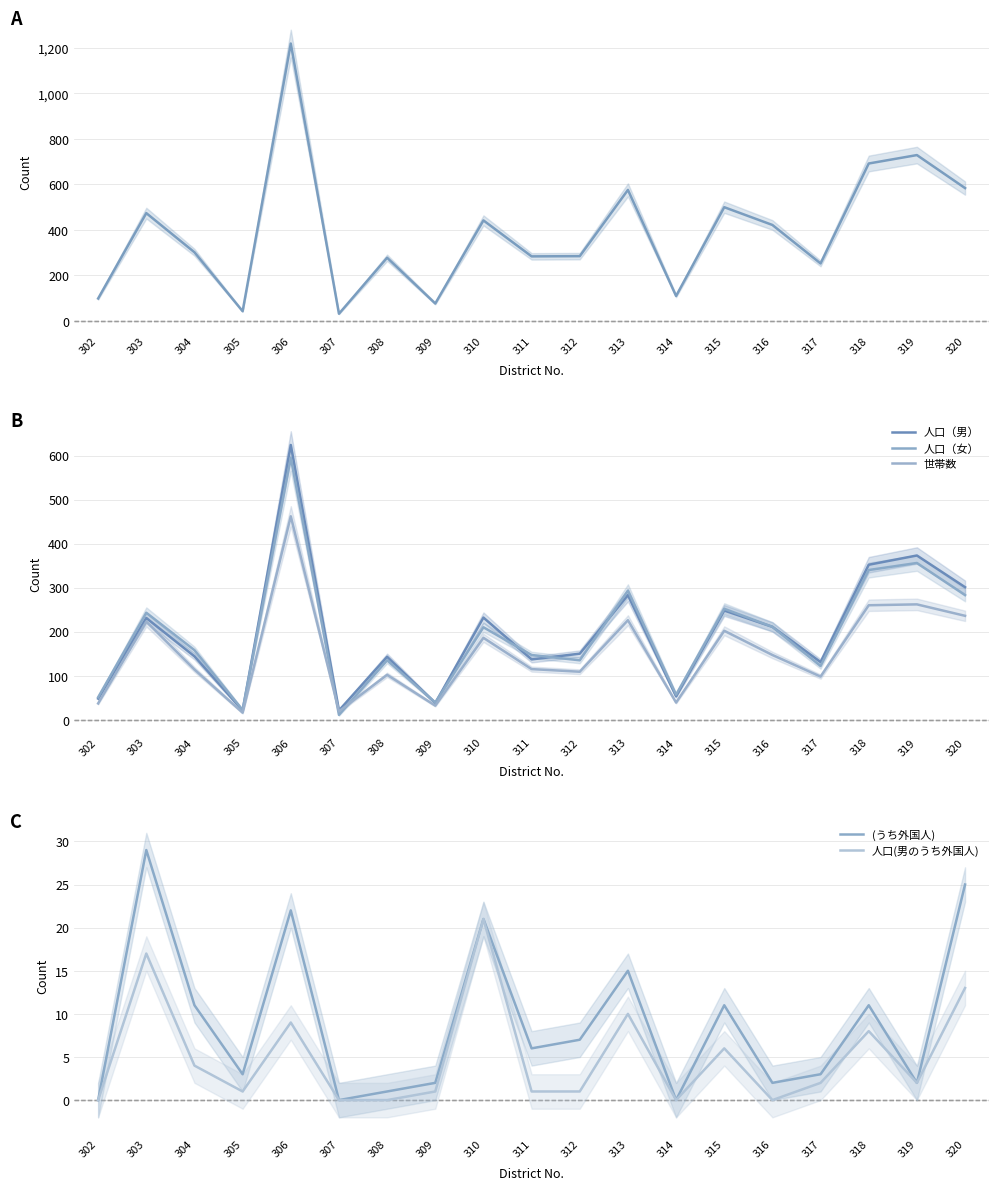

How many lines are shown in the chart?

6